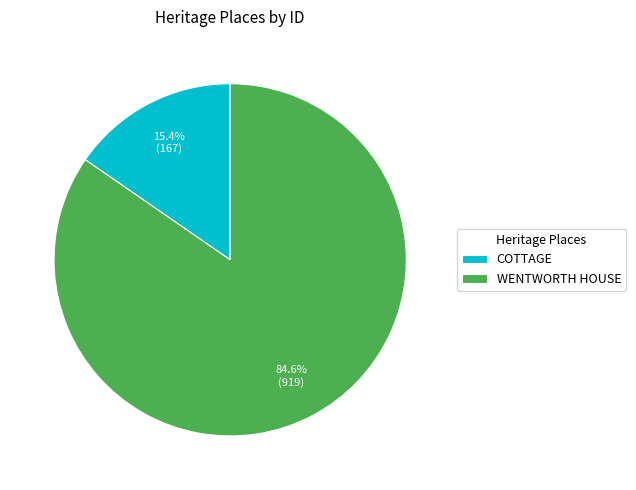

Count the number of slices in the pie.

2